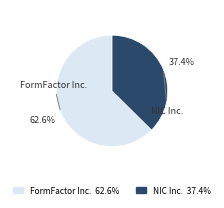

What is the largest slice in the pie chart?

FormFactor Inc.